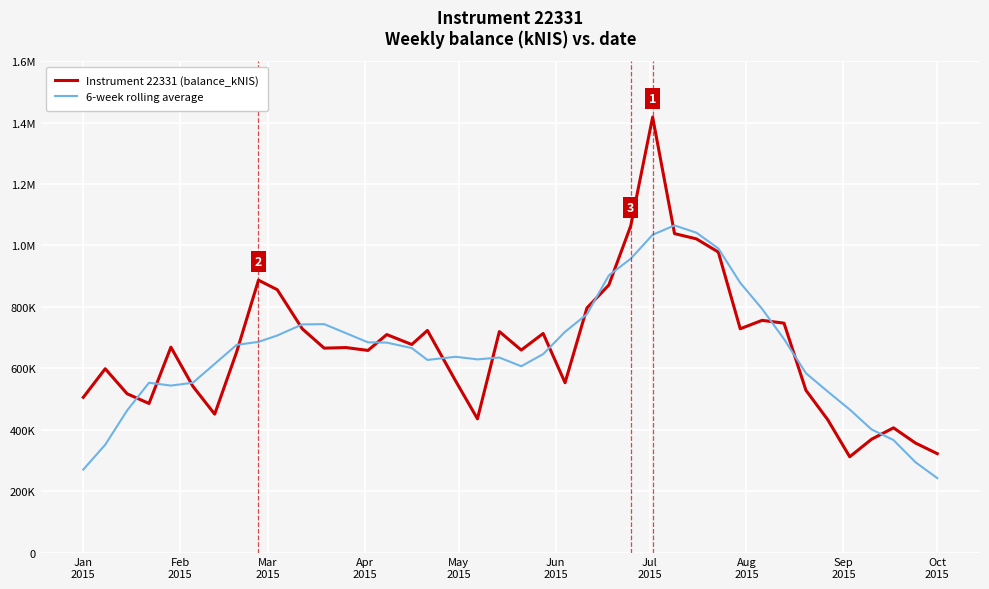

Is this an area chart (filled region under the line)?

No